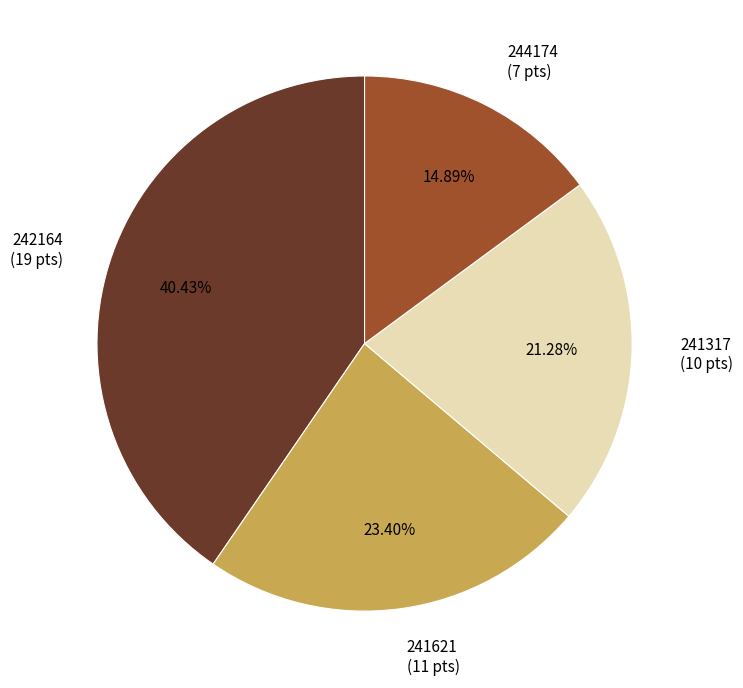

Does any single category account for the majority?

No